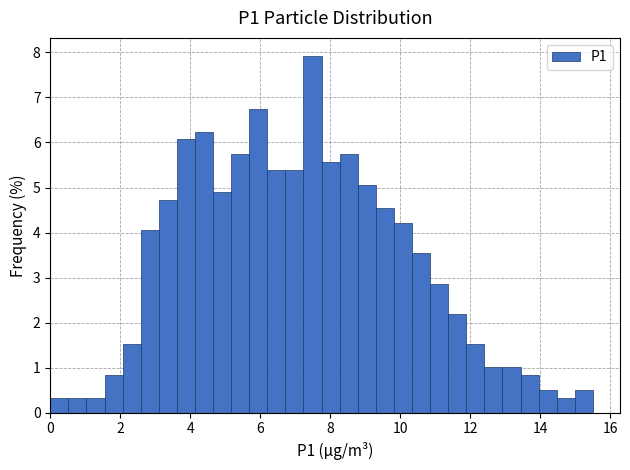

Around what value on the x-axis is the tallest bar? Give the approximate position of its centre, as read against the axis.

7.4